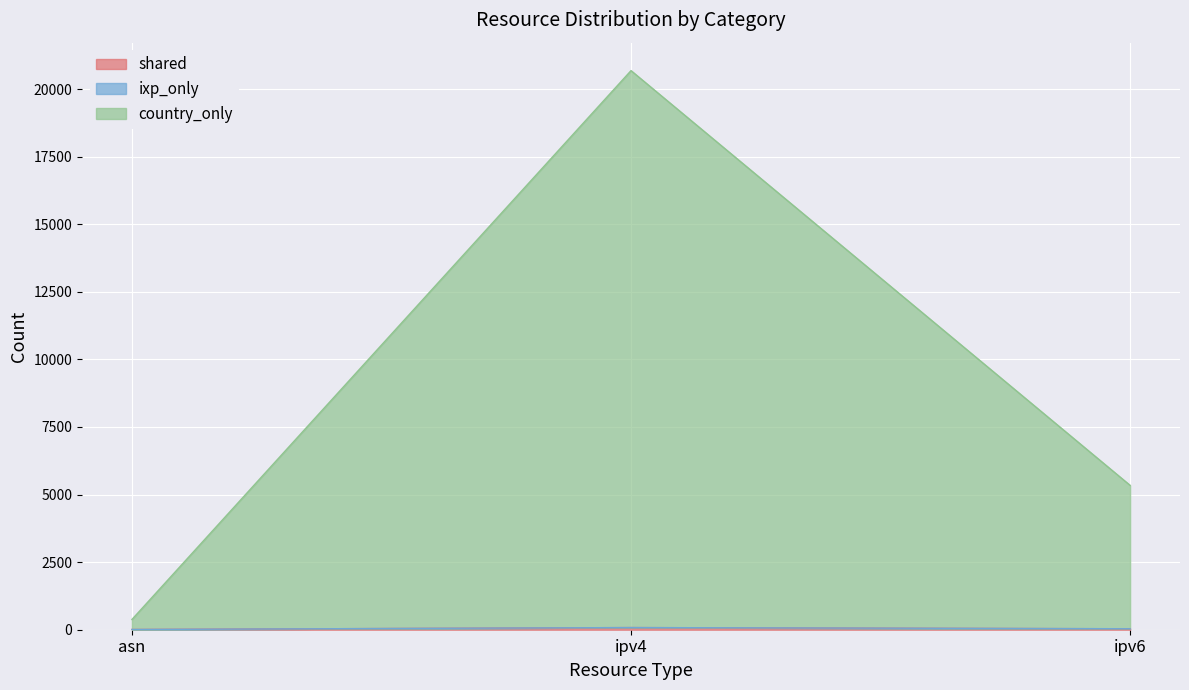

At which label does shared reach its minimum?

asn